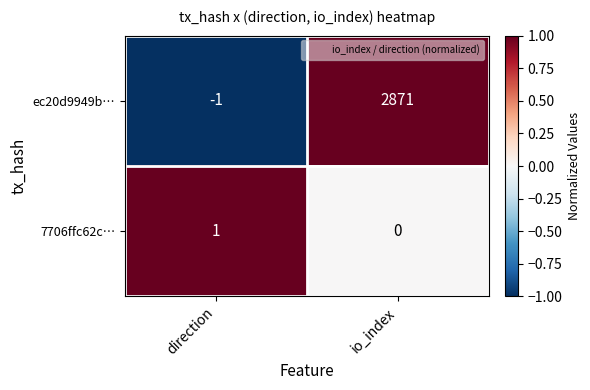

Between direction and io_index, which series saw the biggest shift?

ec20d9949b…